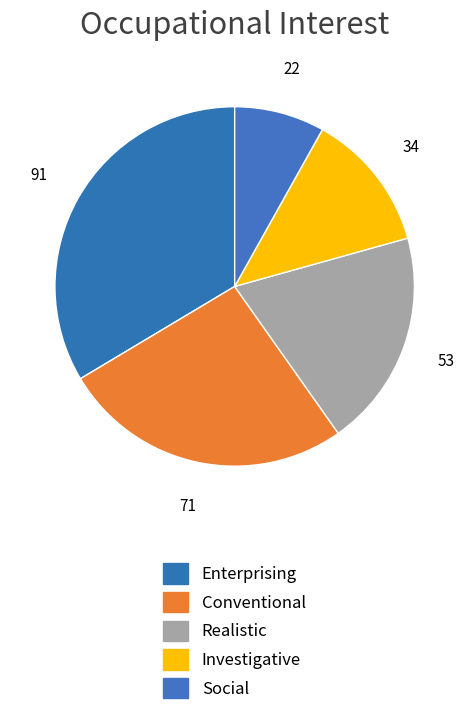

Is Conventional the majority of the pie?

No